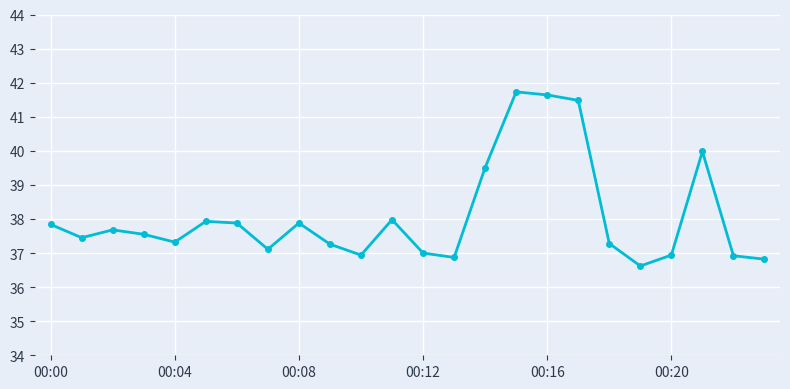

What is the difference between the maximum and second lowest values?

4.9